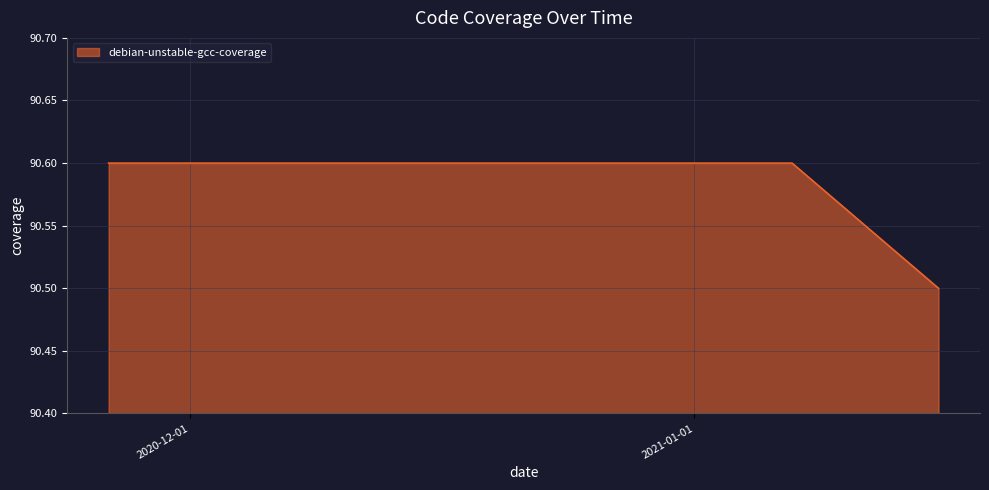

What is the maximum value shown in the chart?

90.6